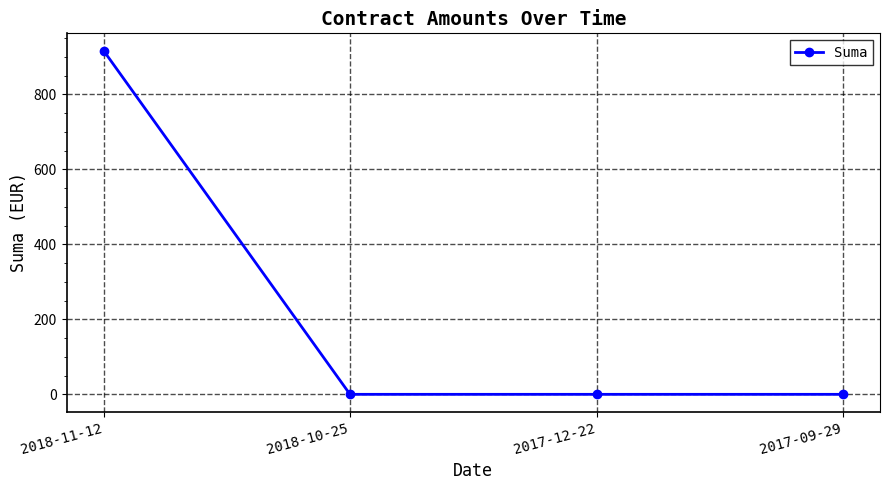

The value at 2018-11-12 is 916.9. True or false?

True